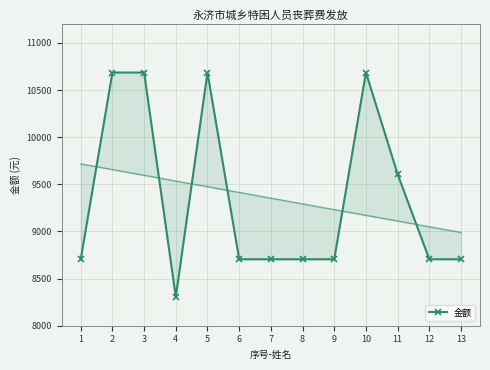

At which category does the data reach its first local valley?

4